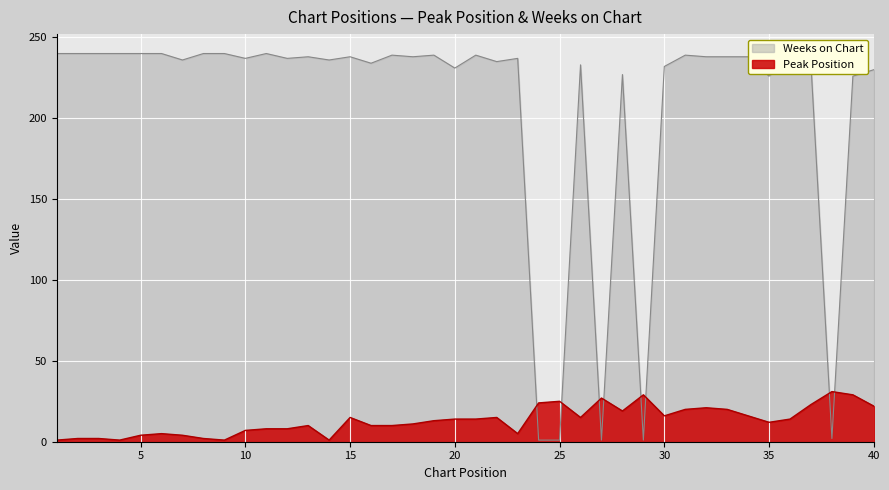

True or false: Weeks on Chart has a value of 226 at 35.

True